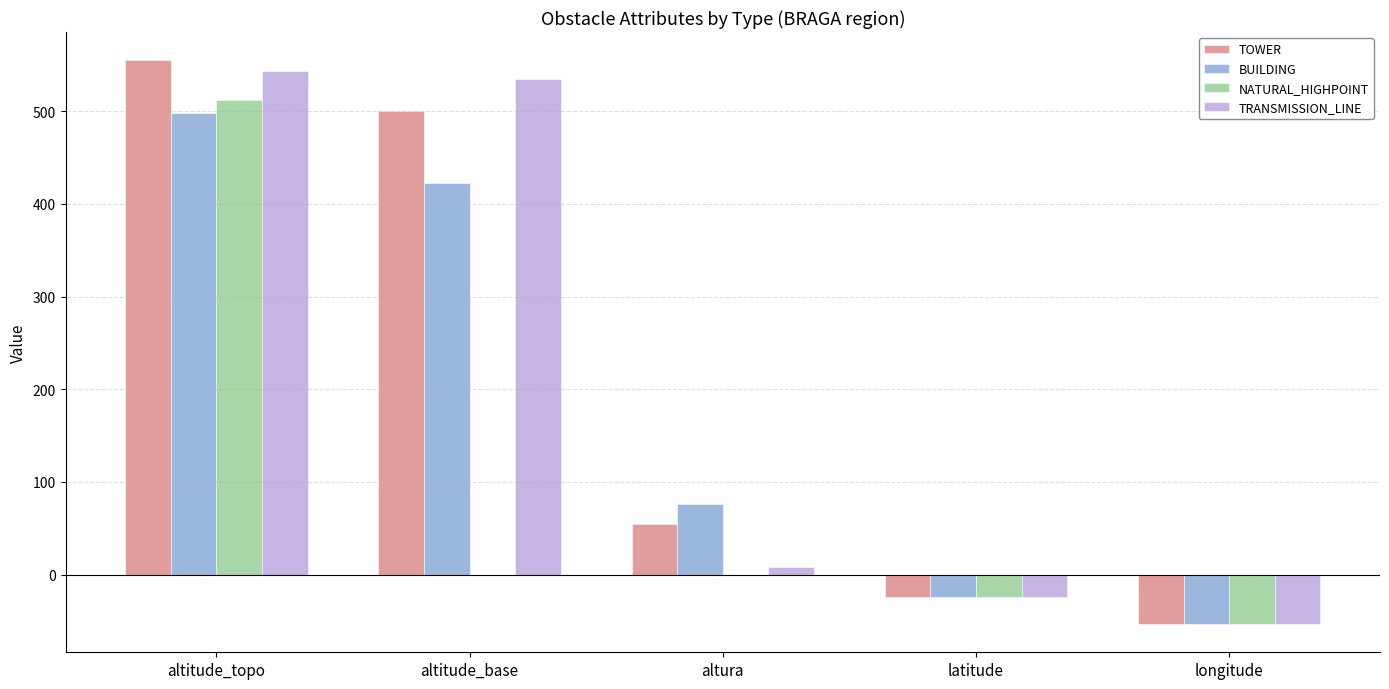

What are all the series names shown in the legend?

TOWER, BUILDING, NATURAL_HIGHPOINT, TRANSMISSION_LINE